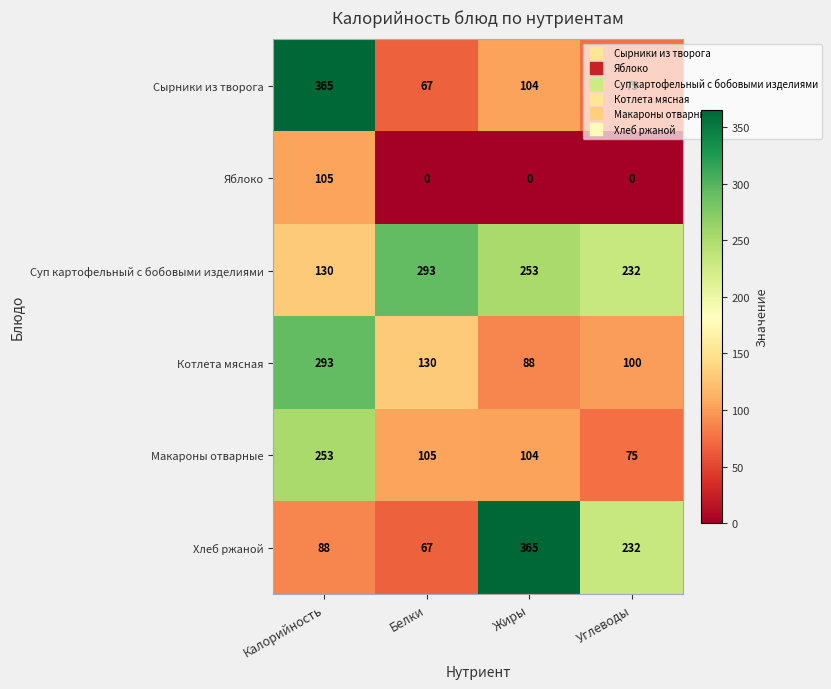

What is the average value of the Суп картофельный с бобовыми изделиями series?

227